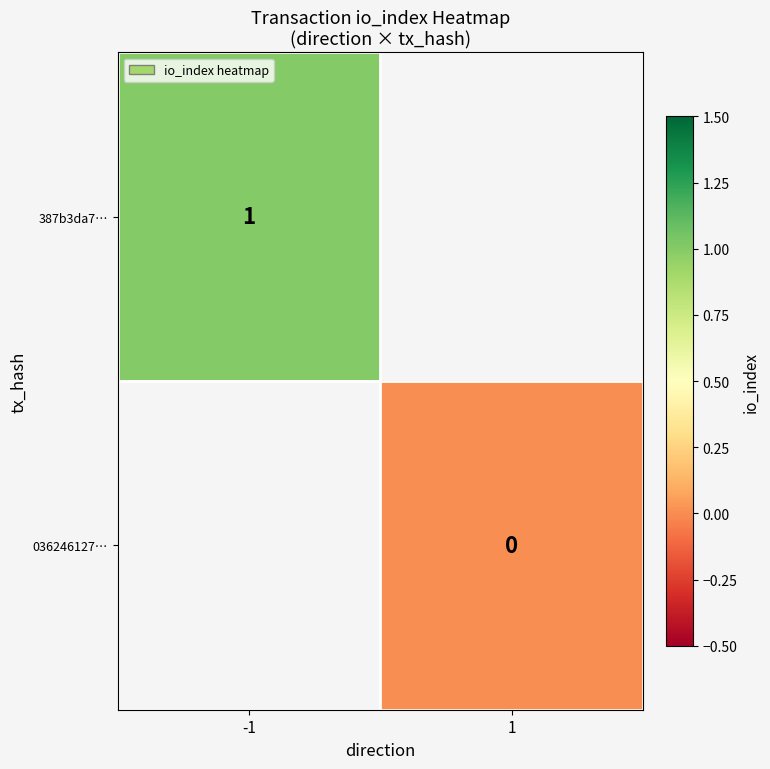

Count the number of categories in the chart.

2